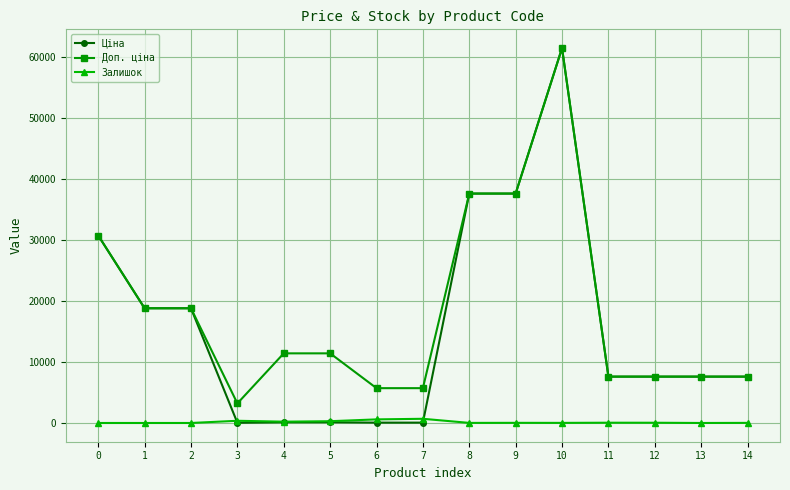

What are all the series names shown in the legend?

Ціна, Доп. ціна, Залишок